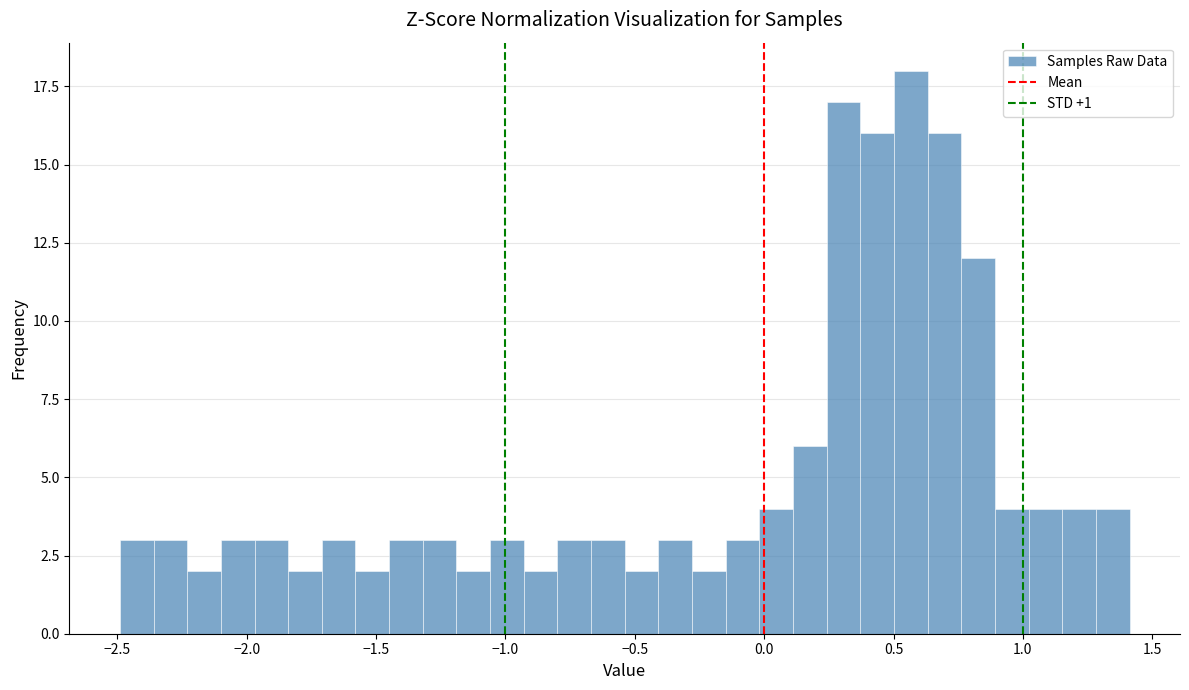

Around what value on the x-axis is the tallest bar? Give the approximate position of its centre, as read against the axis.

0.55